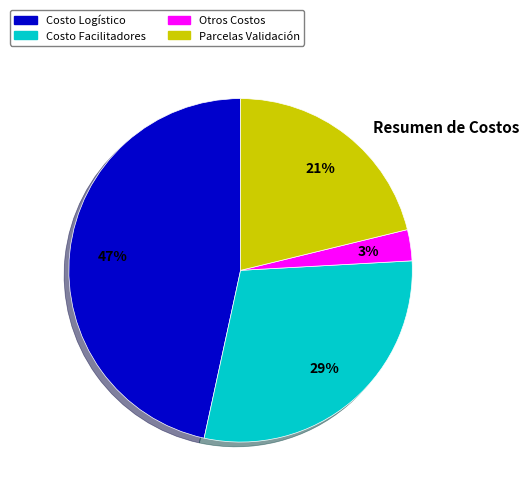

Is there a majority slice in this chart?

No